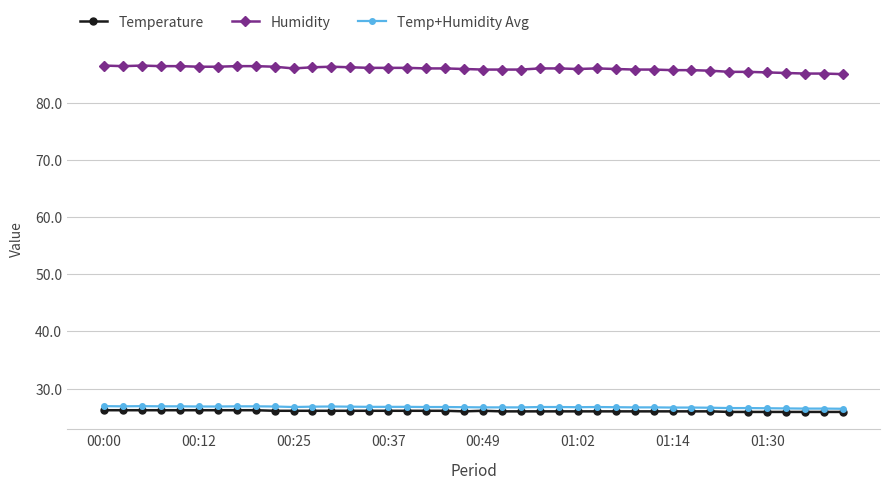

What is the lowest value of the Temperature series?

25.9